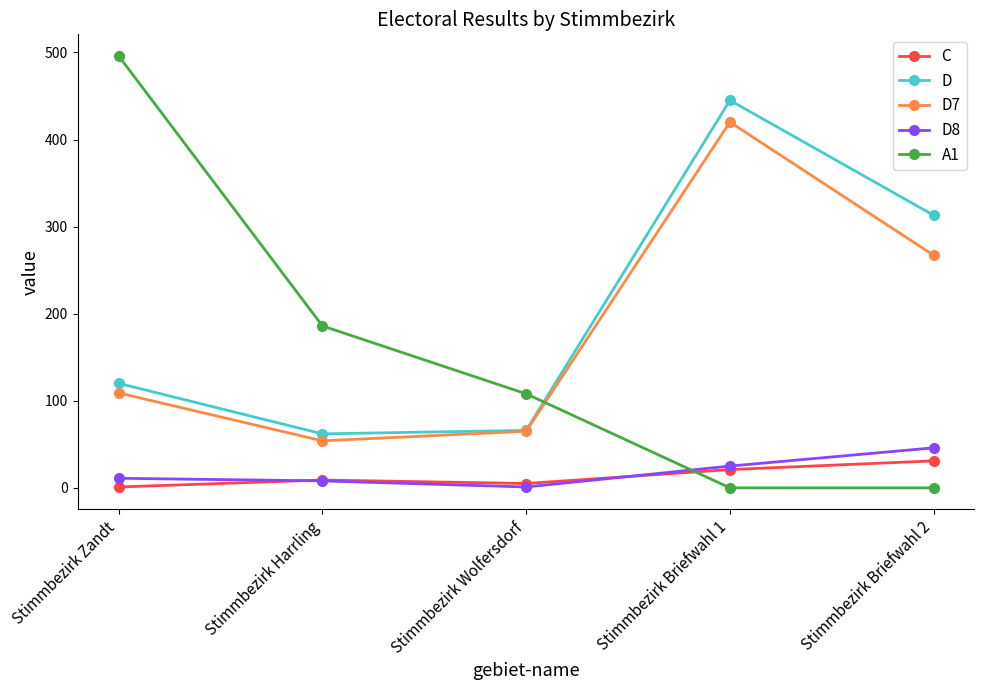

Which series has the largest range (max minus min)?

A1